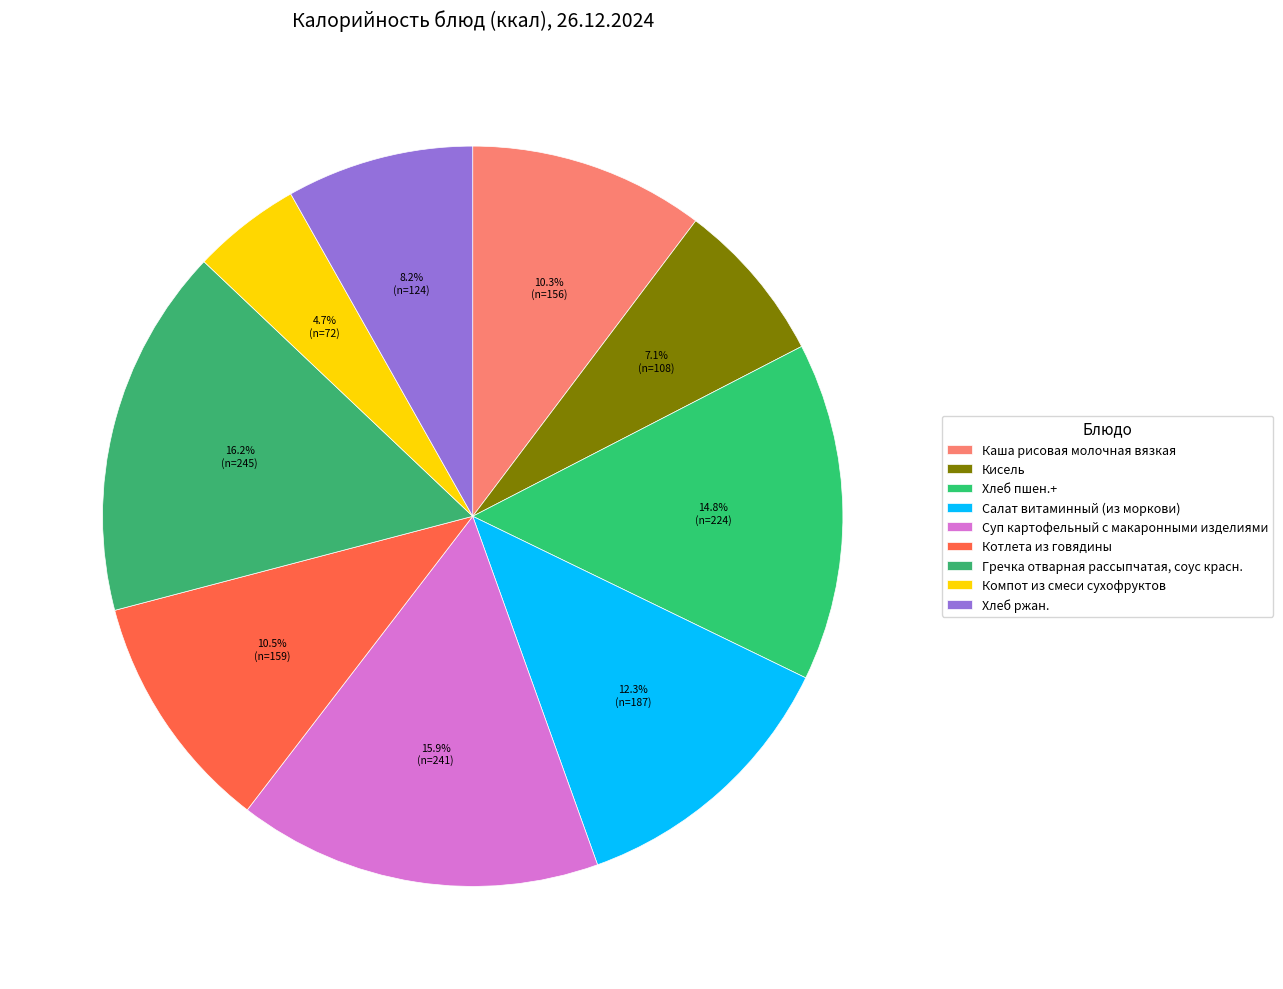

Is the sum of Гречка отварная рассыпчатая, соус красн. and Компот из смеси сухофруктов greater than half?

No